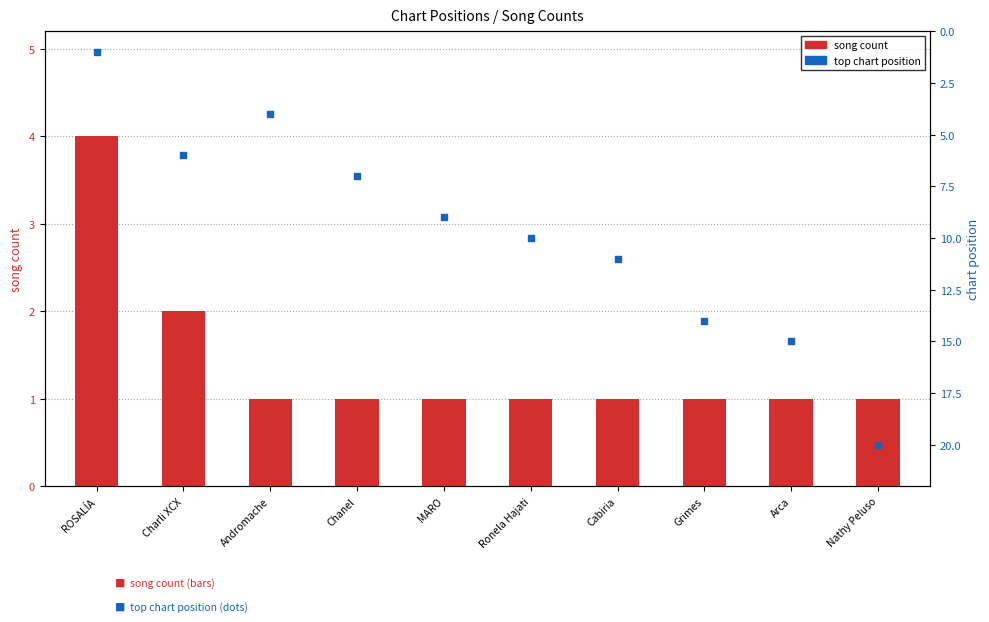

What are all the series names shown in the legend?

song count, top chart position